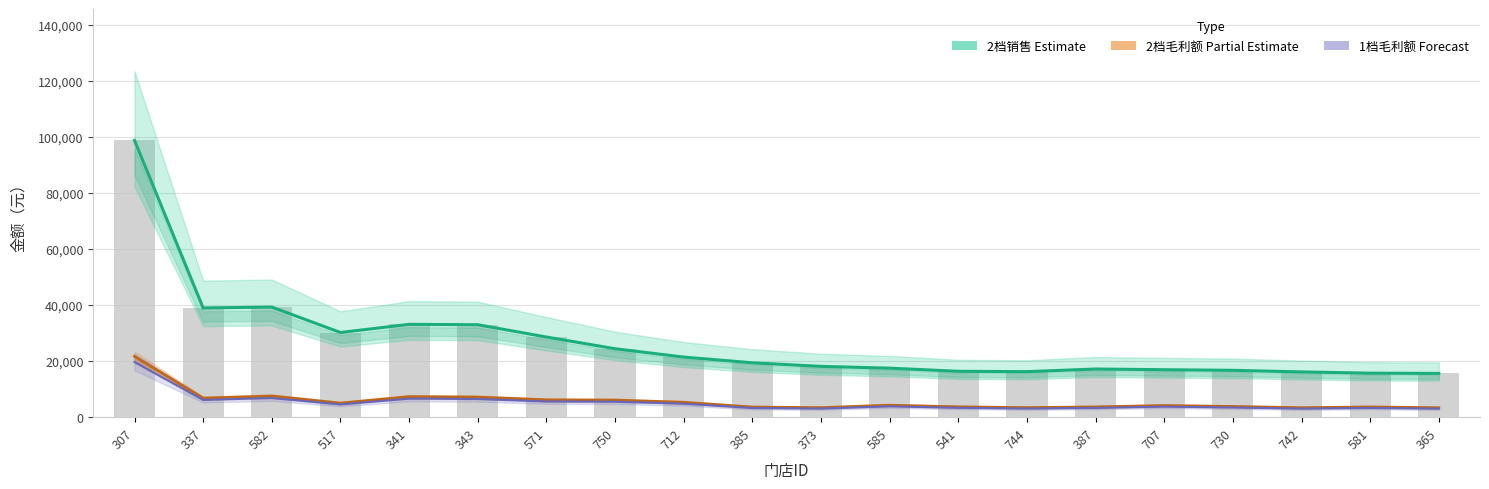

What is the label of the 4th bar from the right?

730